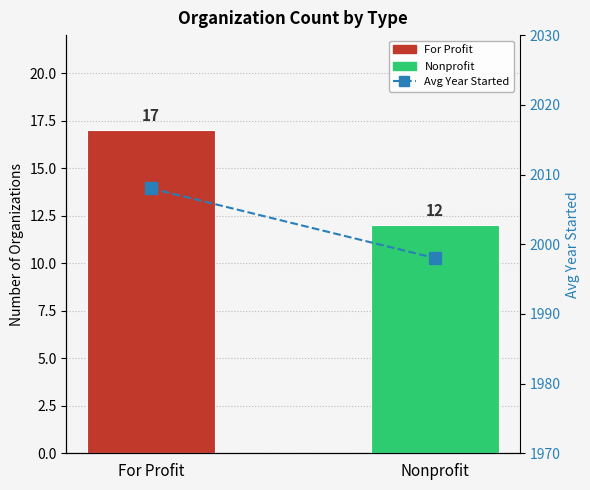

List the labels in order of Organization Count value, smallest first.

Nonprofit, For Profit